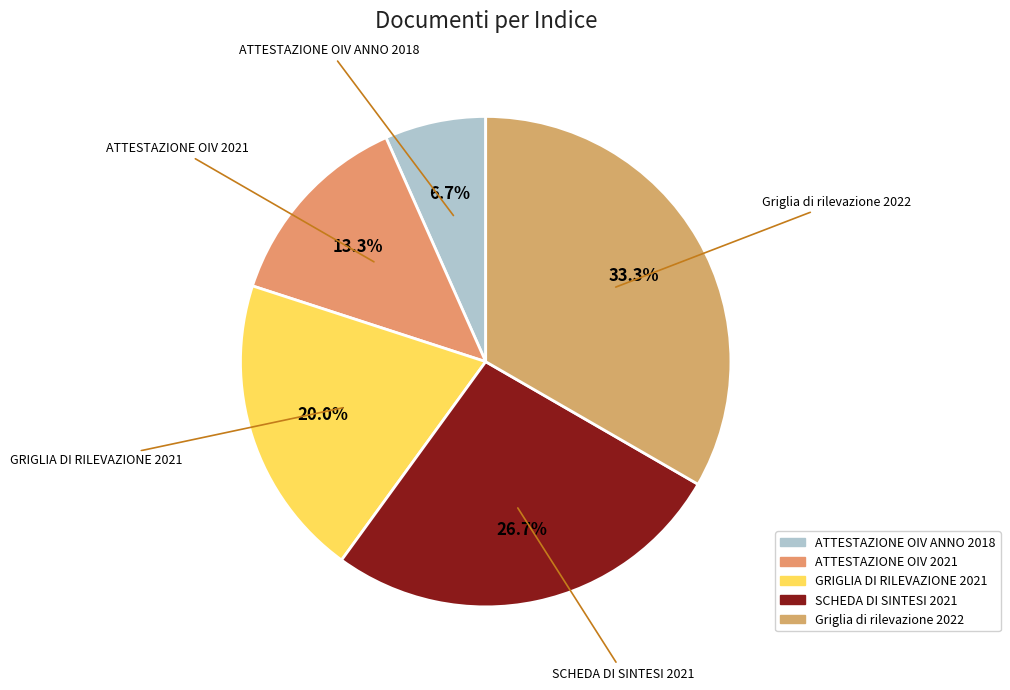

How much of the chart is everything except ATTESTAZIONE OIV ANNO 2018?

93.3%